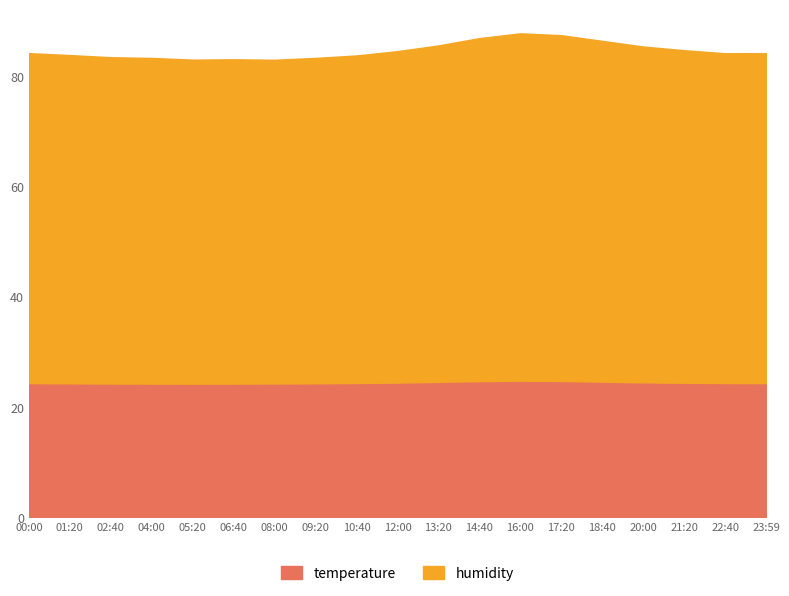

True or false: temperature has more than 2 interior local peaks.

False